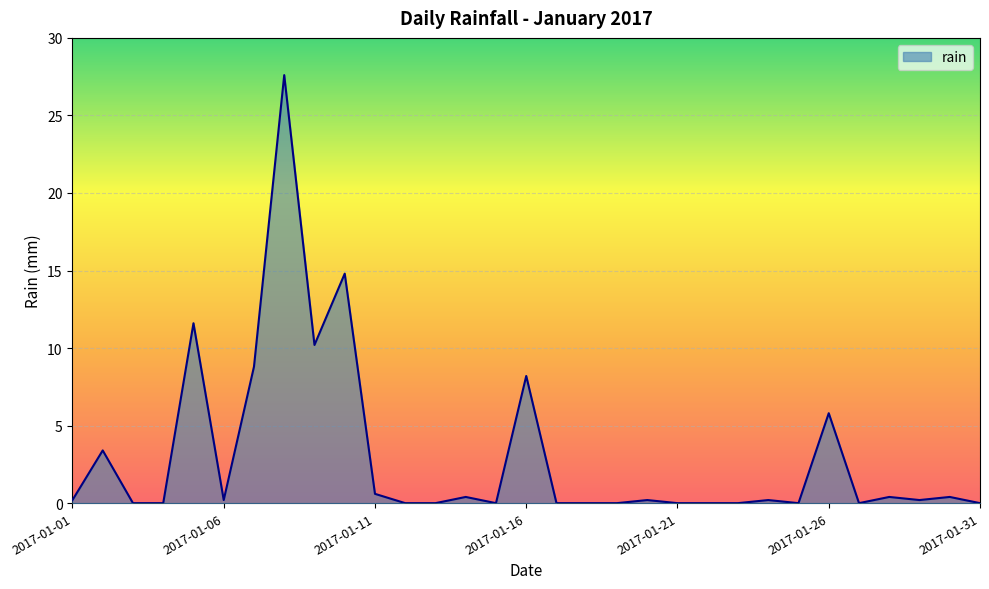

What is the greatest value displayed?

27.6